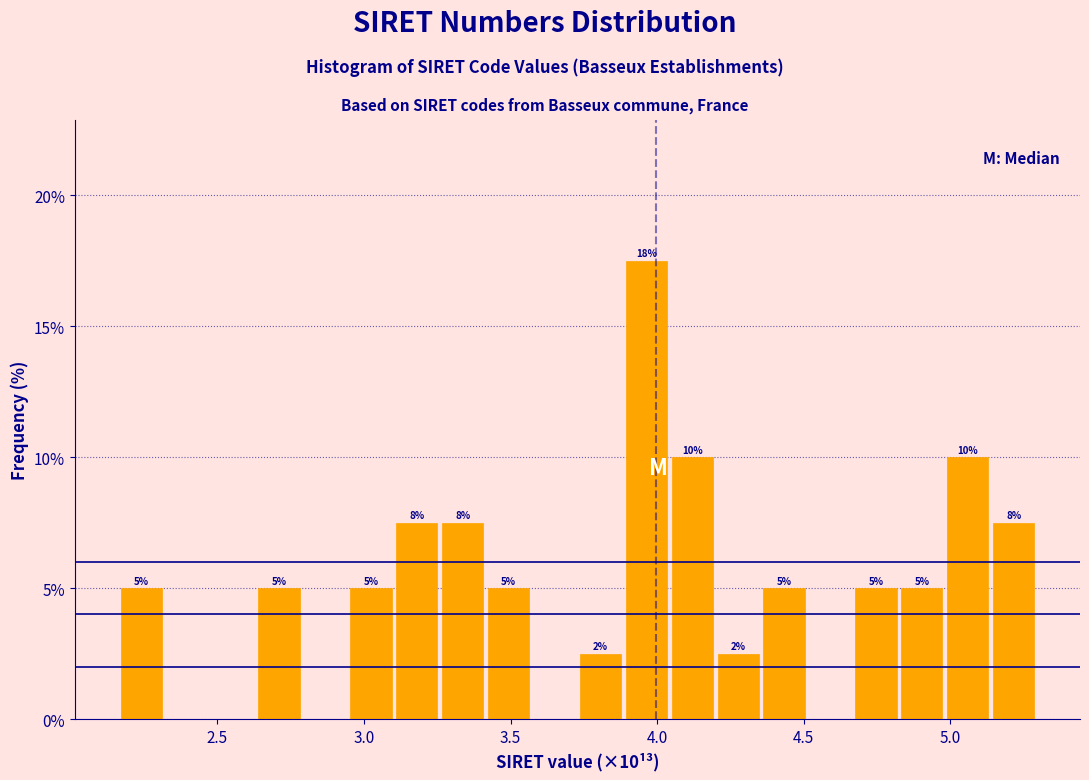

Read against the x-axis, roughly where is the centre of the tallest bar?

3.95